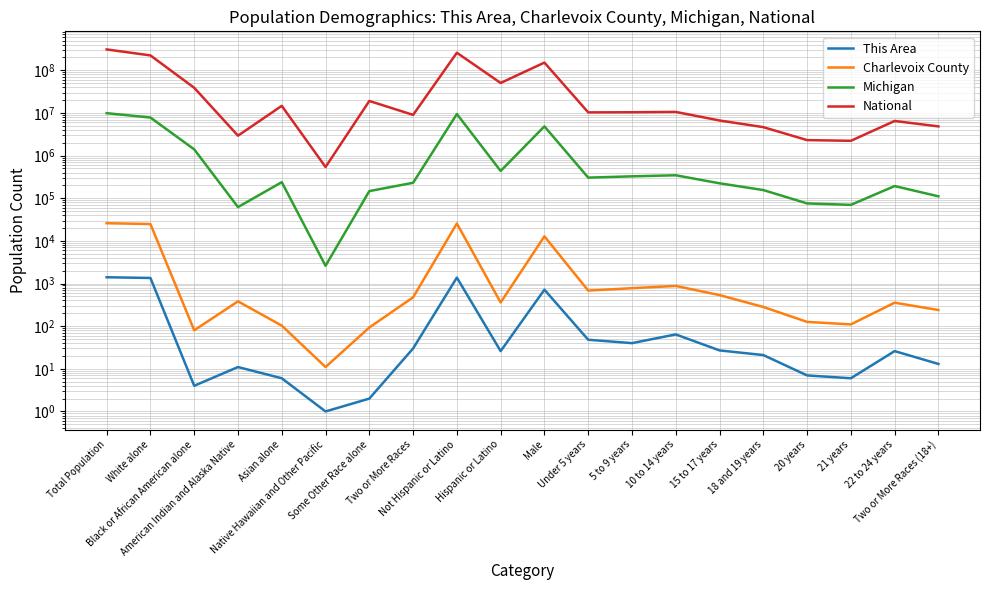

How many series are shown in this chart?

4